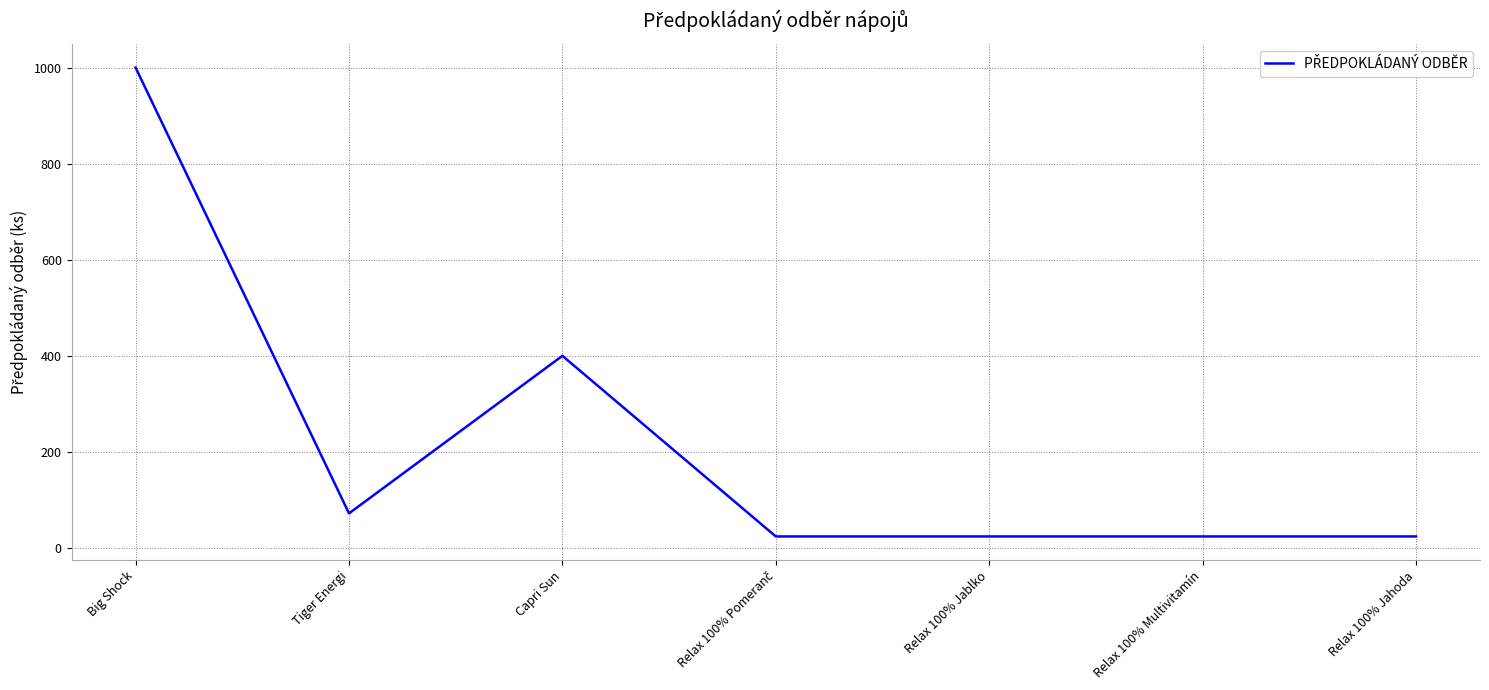

What is the maximum value shown in the chart?

1000